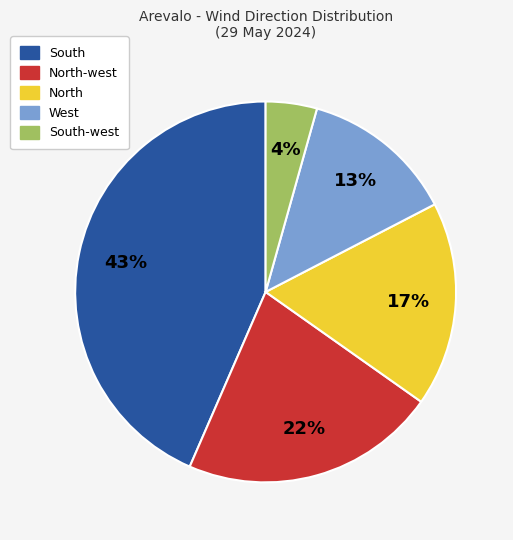

To the nearest percent, what is the difference between the largest and smallest slice percentages?

39%